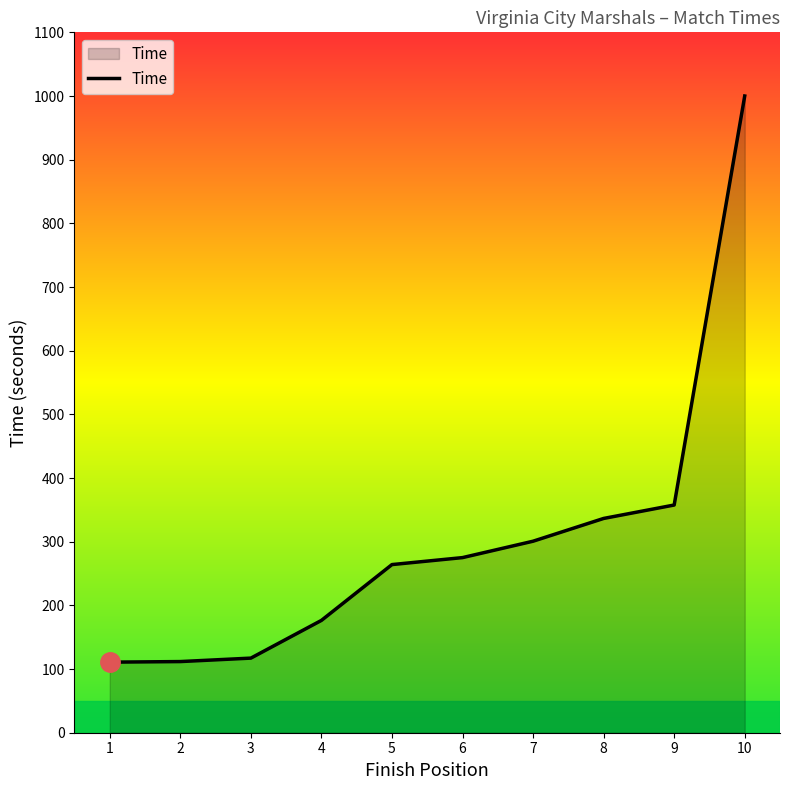

What is the approximate value at 8?

336.5